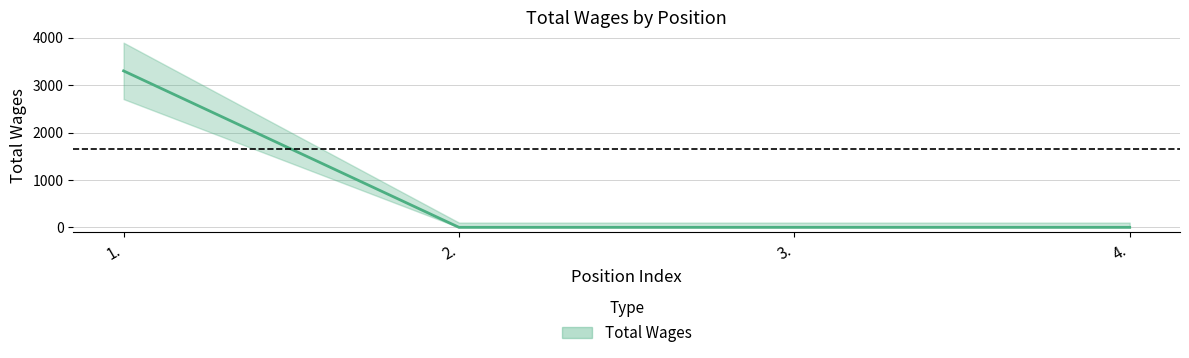

How many categories are shown in the chart?

4